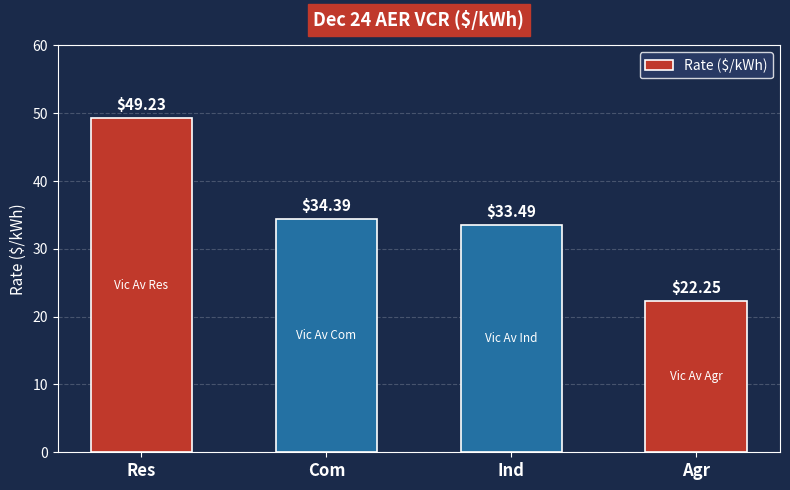

List the labels in order of value, largest first.

Res, Com, Ind, Agr